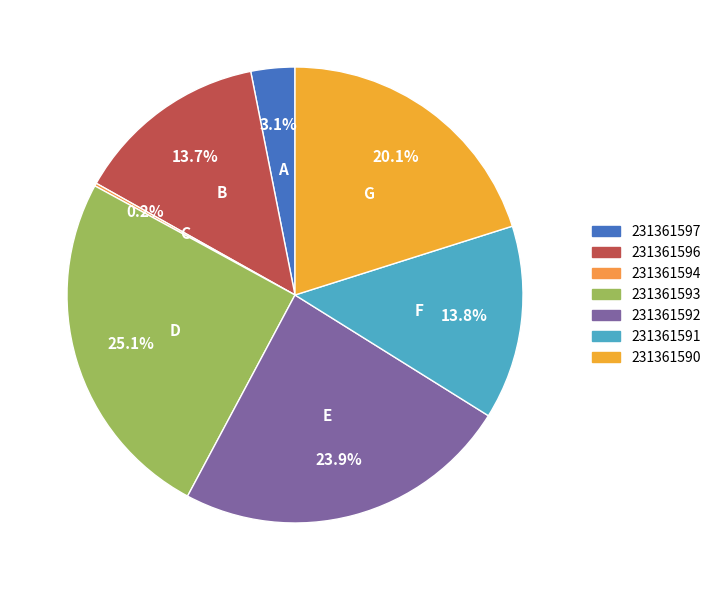

Rank the categories by value from highest to lowest.

231361593, 231361592, 231361590, 231361591, 231361596, 231361597, 231361594